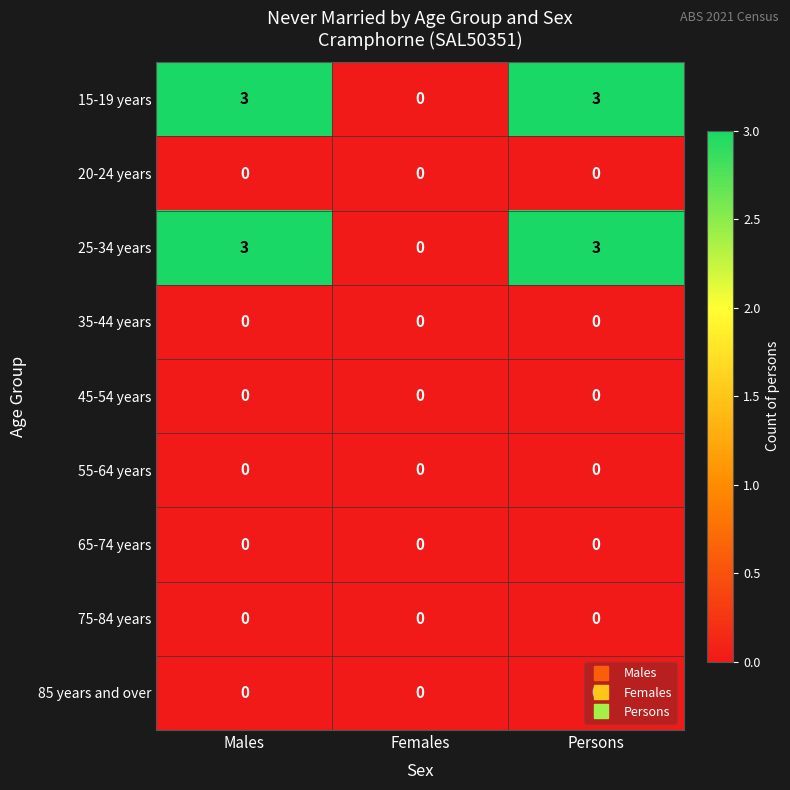

Read the 25-34 years value at Males.

3